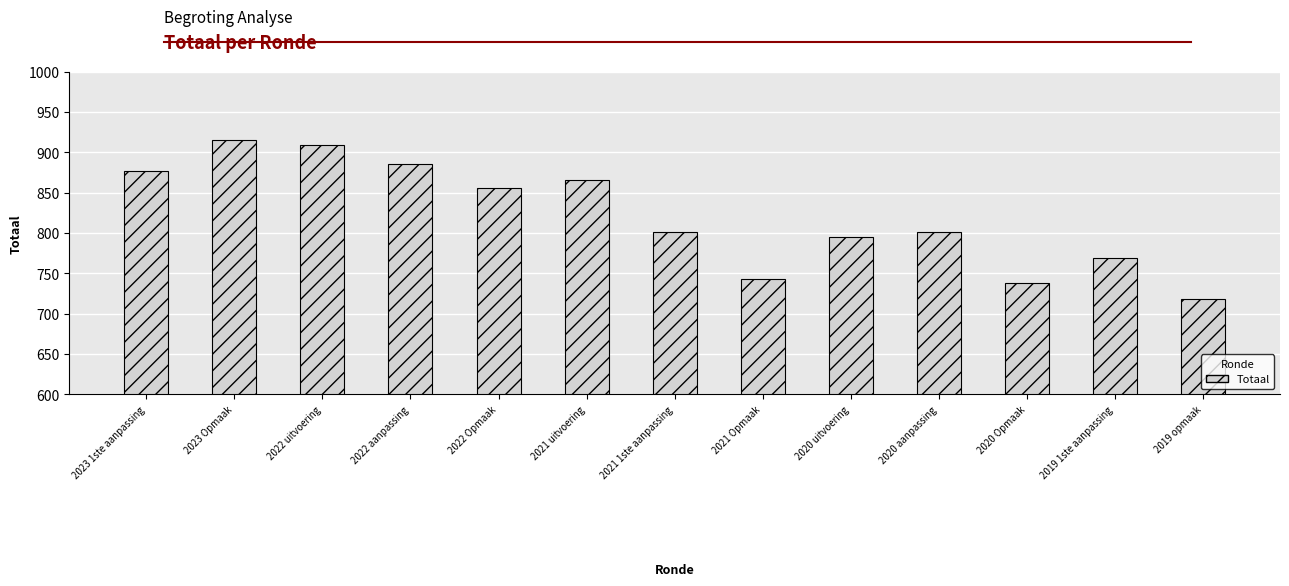

What is the maximum value shown in the chart?

915